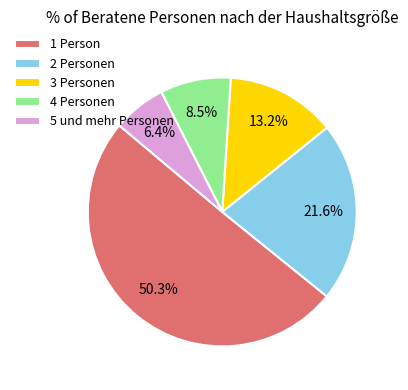

Approximately how many times larger is the value at 2 Personen compared to 5 und mehr Personen?

3.4